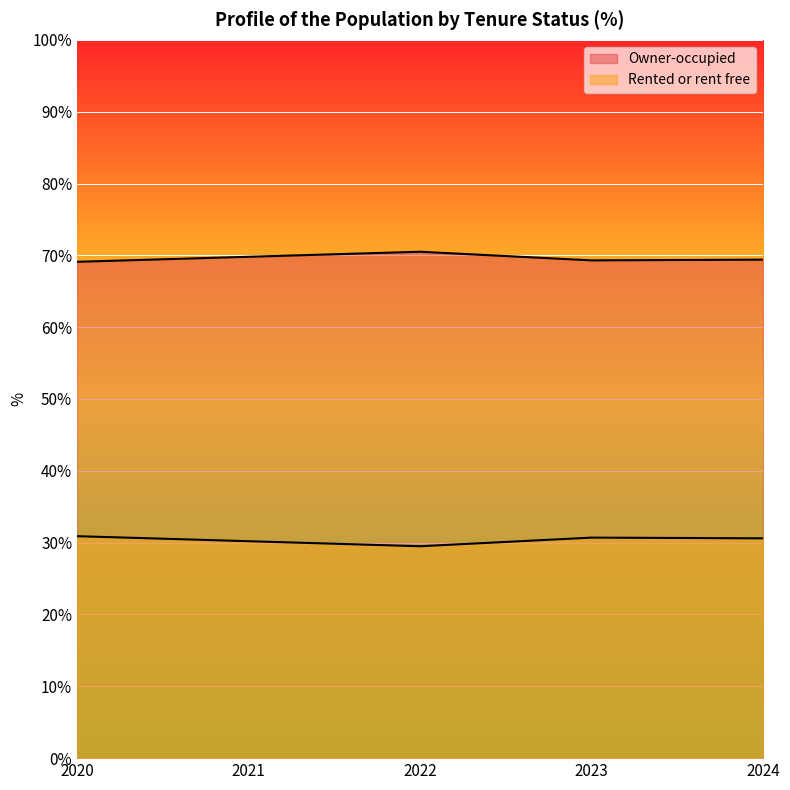

Reading right to left, what are all the values shown in this chart?

Owner-occupied: 69.4	69.3	70.5	69.8	69.1
Rented or rent free: 30.6	30.7	29.5	30.2	30.9